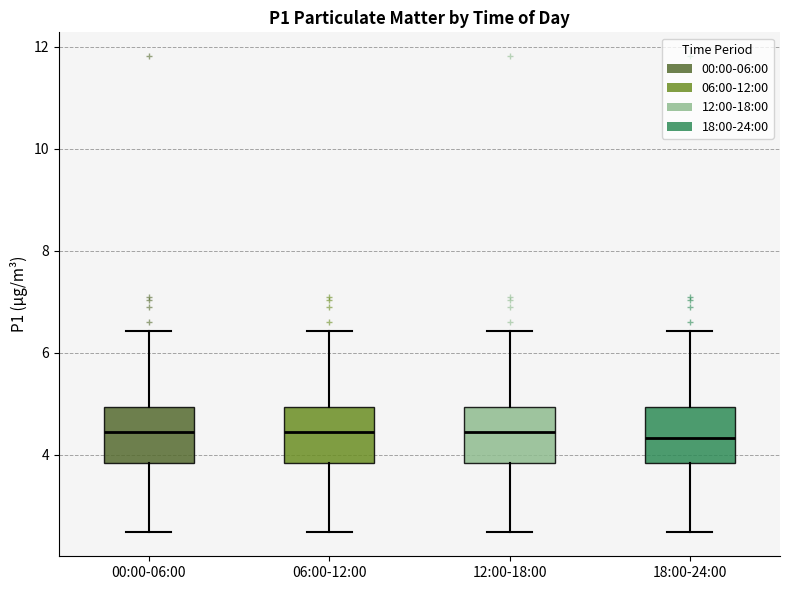

Reading left to right, transcribe this box plot: for each box, give where its median line is, the range the box spans, and where its two whiskers end, as read against the y-axis. The values are not printed on the chart, so give them approximately, as read against the axis.

00:00-06:00: median 4.4, box 3.8 to 5.0, whiskers 2.4 to 6.4
06:00-12:00: median 4.4, box 3.8 to 5.0, whiskers 2.4 to 6.4
12:00-18:00: median 4.4, box 3.8 to 5.0, whiskers 2.4 to 6.4
18:00-24:00: median 4.4, box 3.8 to 5.0, whiskers 2.4 to 6.4